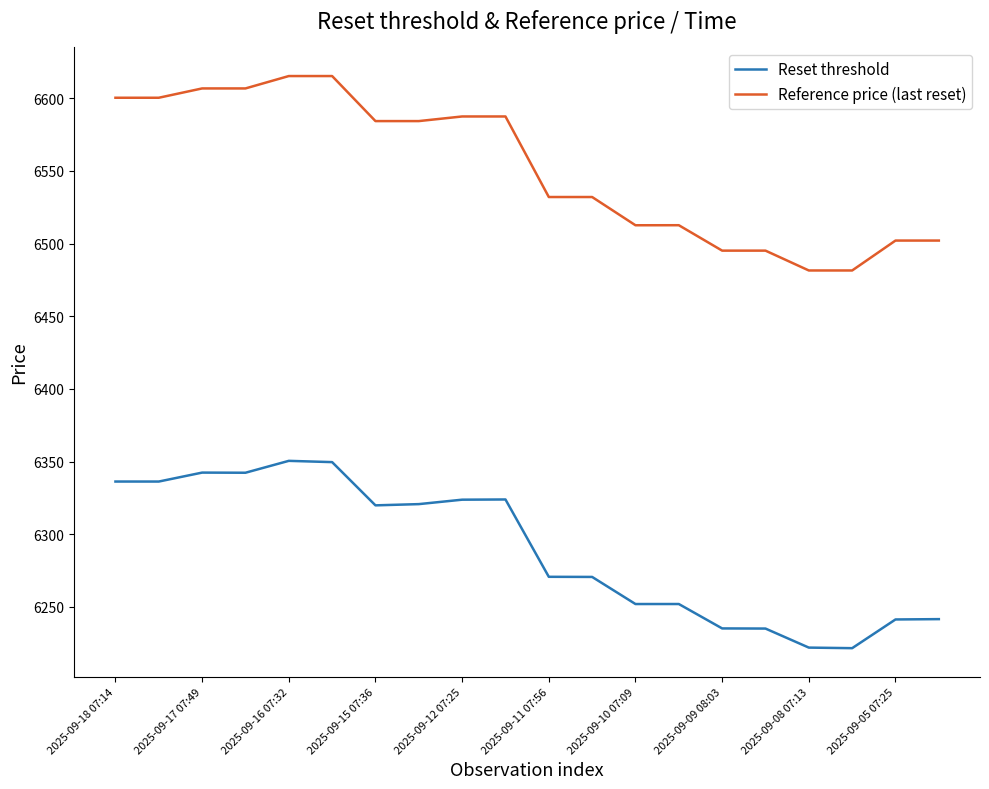

True or false: Reset threshold has more than 2 points higher than both neighbors.

True